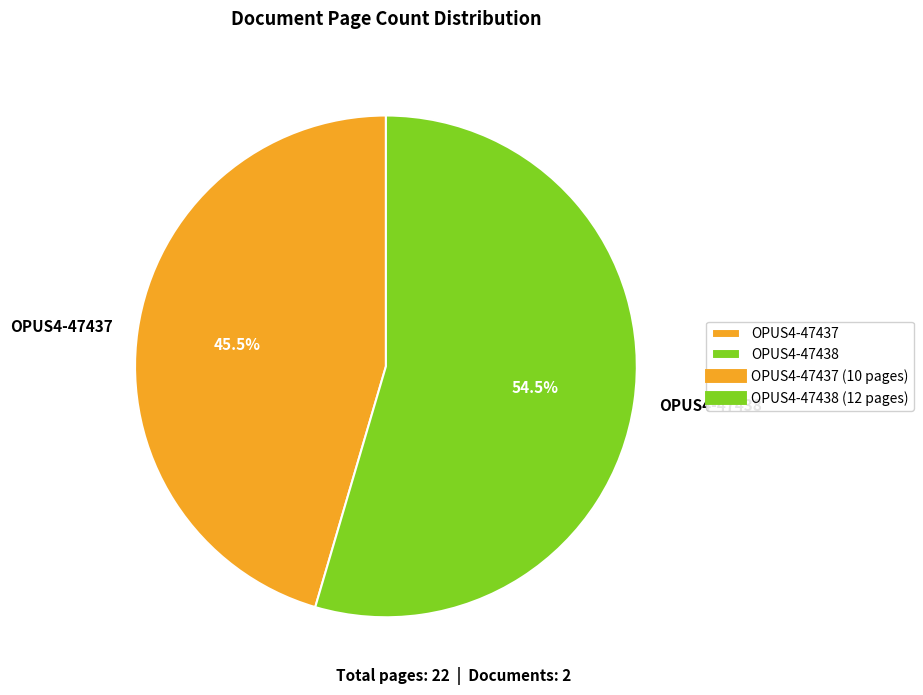

What portion of the pie excludes OPUS4-47438?

45.5%